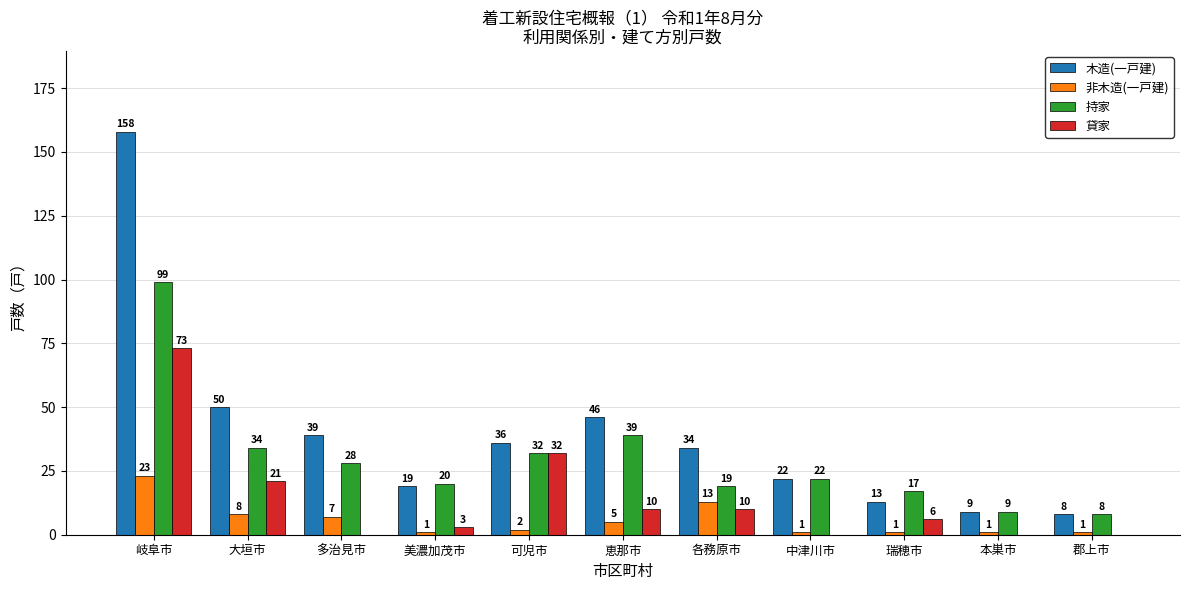

Which series changed the most between 美濃加茂市 and 瑞穂市?

木造(一戸建)